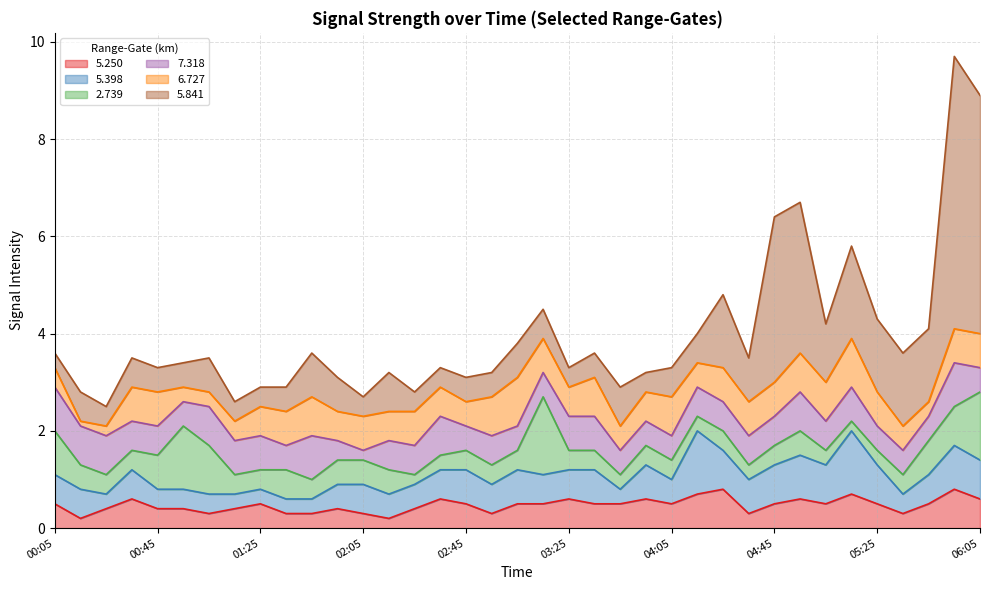

Read the   5.398 value at 01:45.

0.3